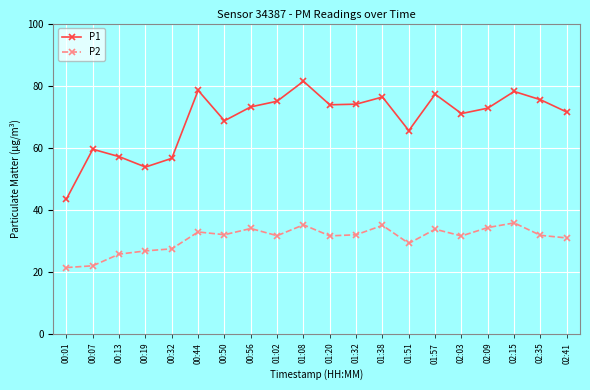

True or false: P1 and P2 cross at least once.

False